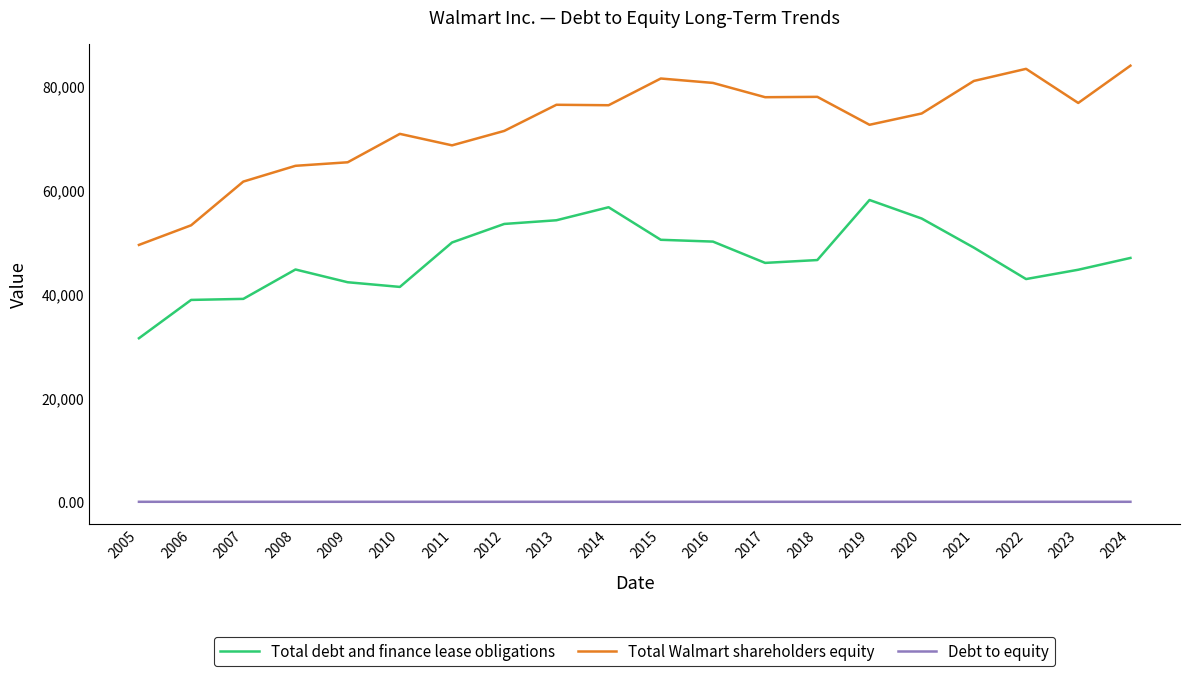

Rank the series by their average value, from lowest to highest.

Debt to equity, Total debt and finance lease obligations, Total Walmart shareholders equity